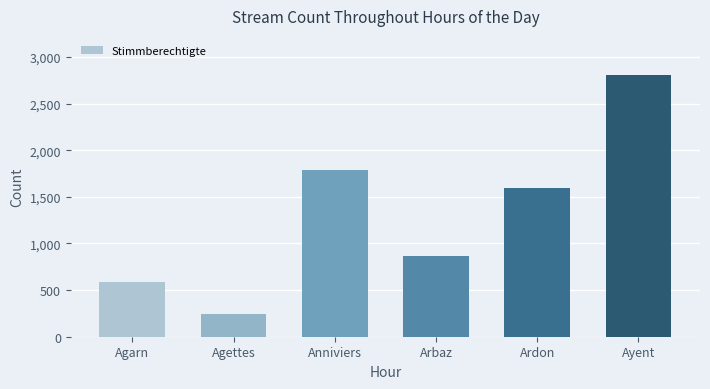

What is the value of the 6th bar from the left?

2805